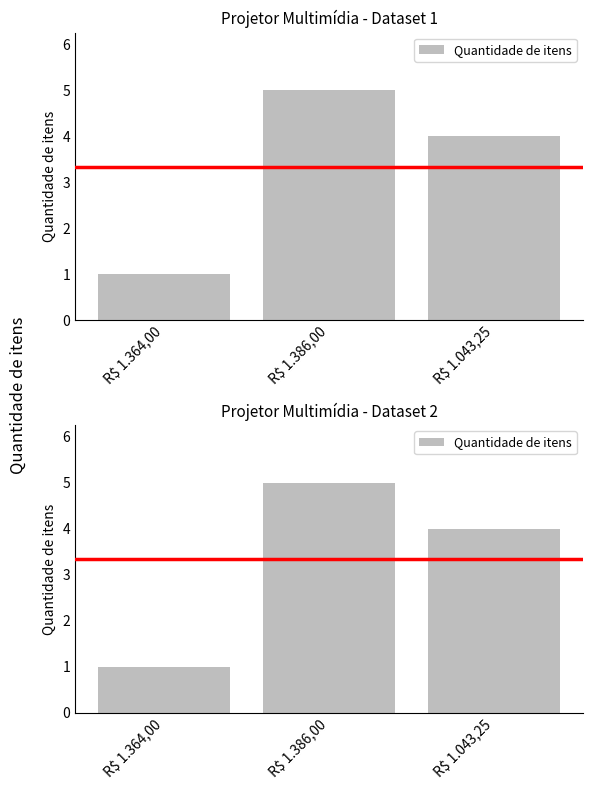

What is the average value?

3